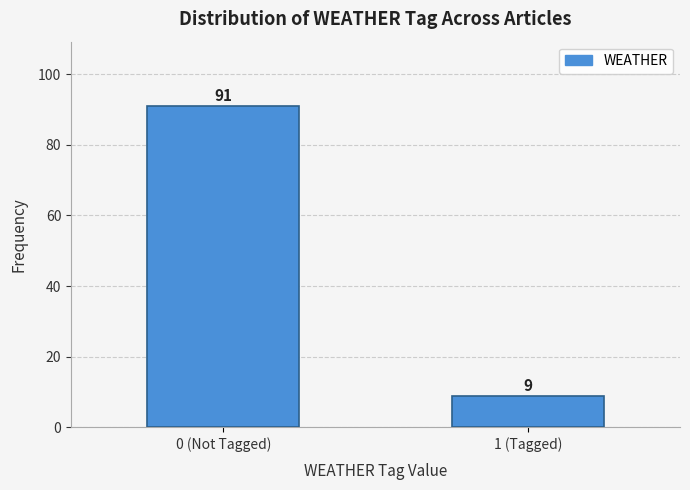

Reading right to left, list all the values displayed in this chart.

1 (Tagged)=9	0 (Not Tagged)=91